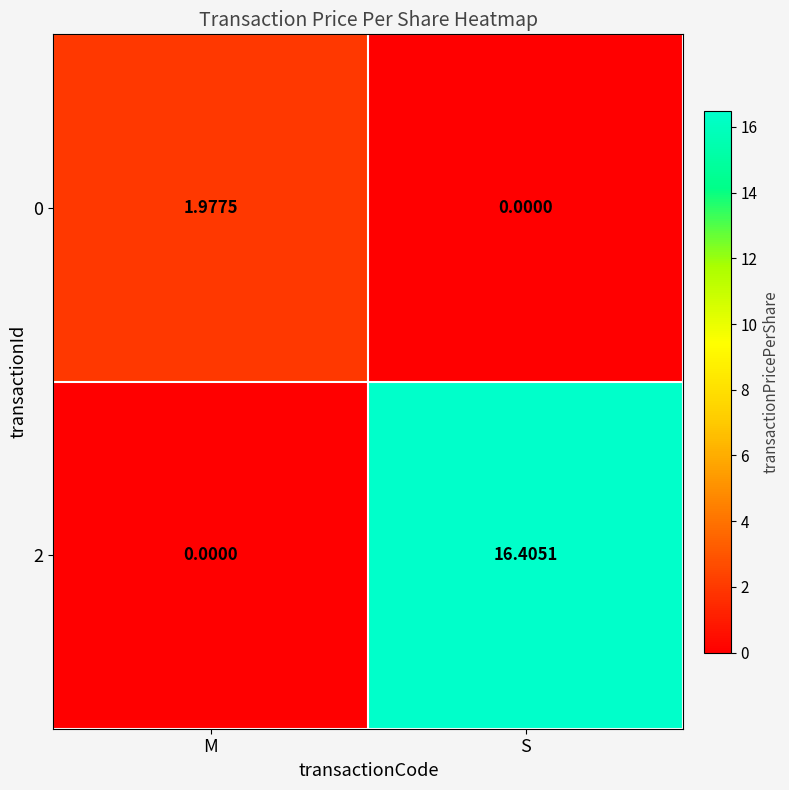

Which series changed the most between M and S?

2